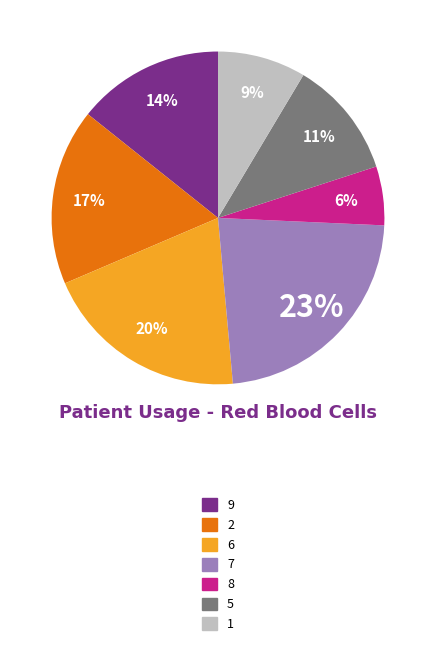

Do 1 and 9 together represent more than half of the pie?

No